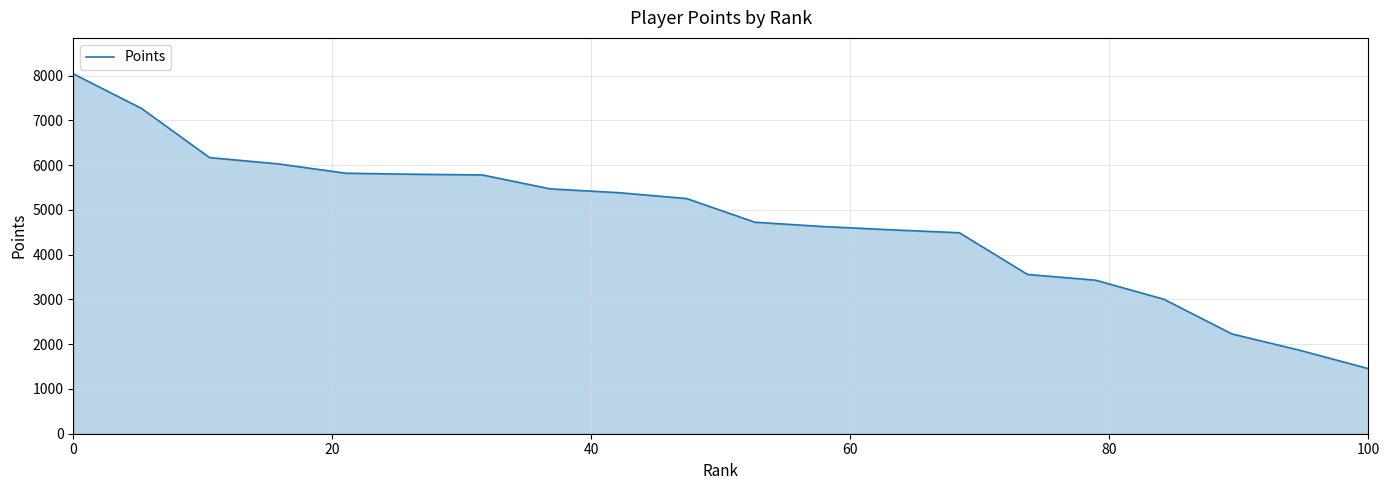

How many distinct data groups are displayed?

1